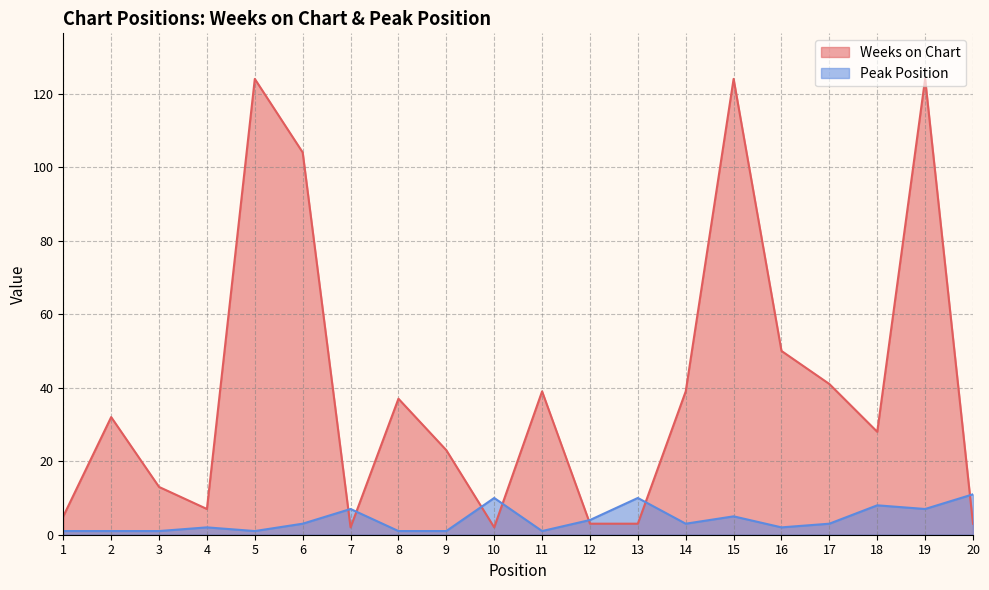

List the series in order of their overall mean, highest first.

Weeks on Chart, Peak Position